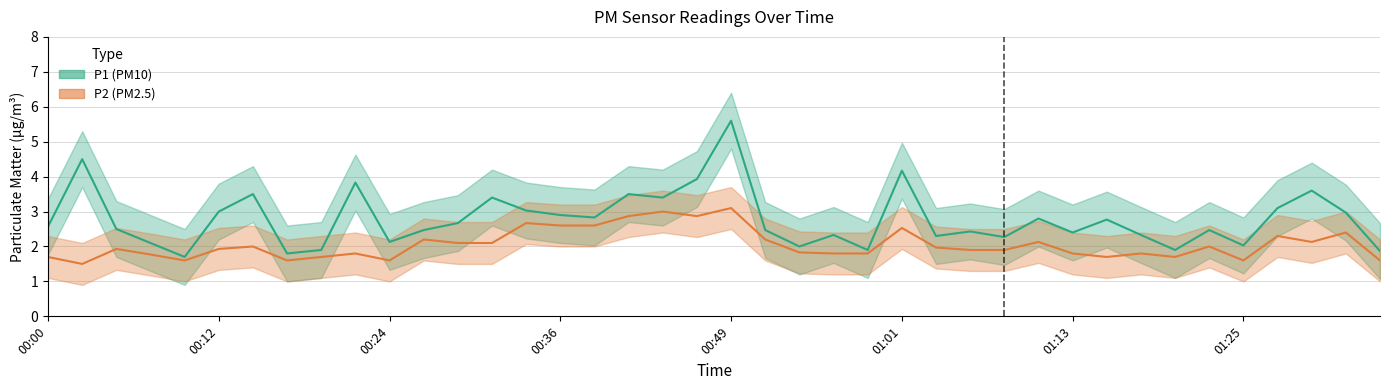

How many categories are shown in the chart?

40